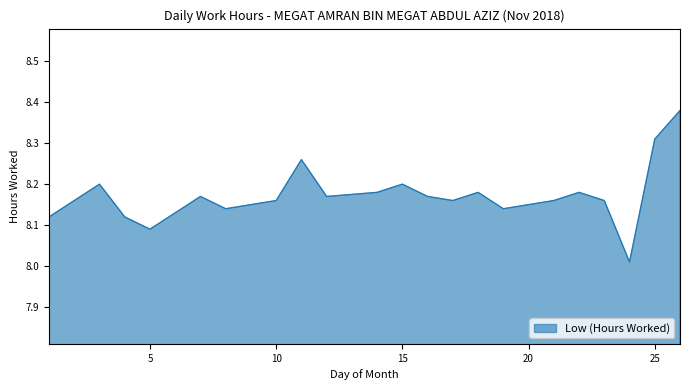

How many lines are shown in the chart?

1